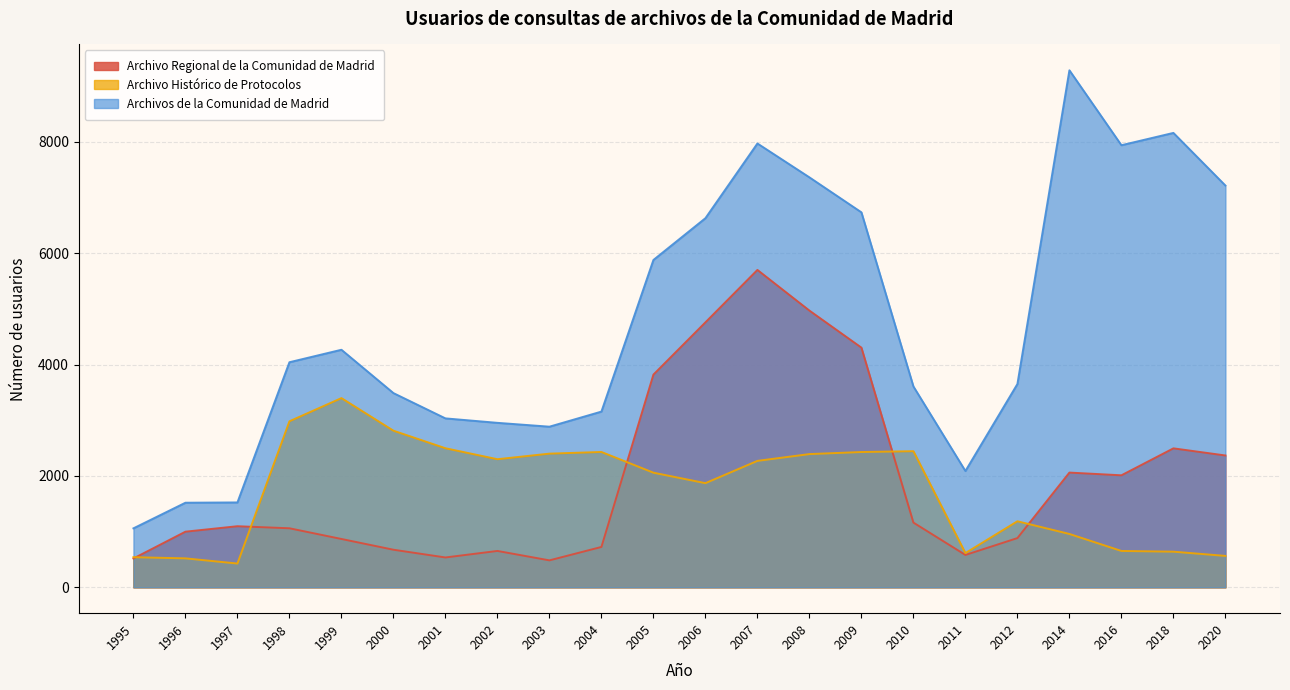

Which series has the largest total across all categories?

Archivos de la Comunidad de Madrid